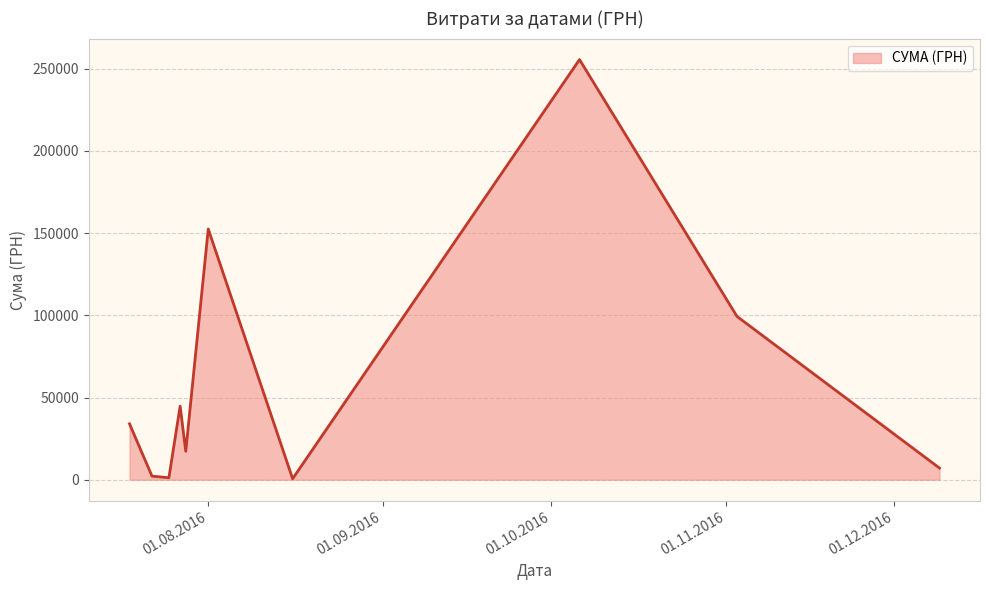

What is the difference between the maximum and minimum values?

254950.2